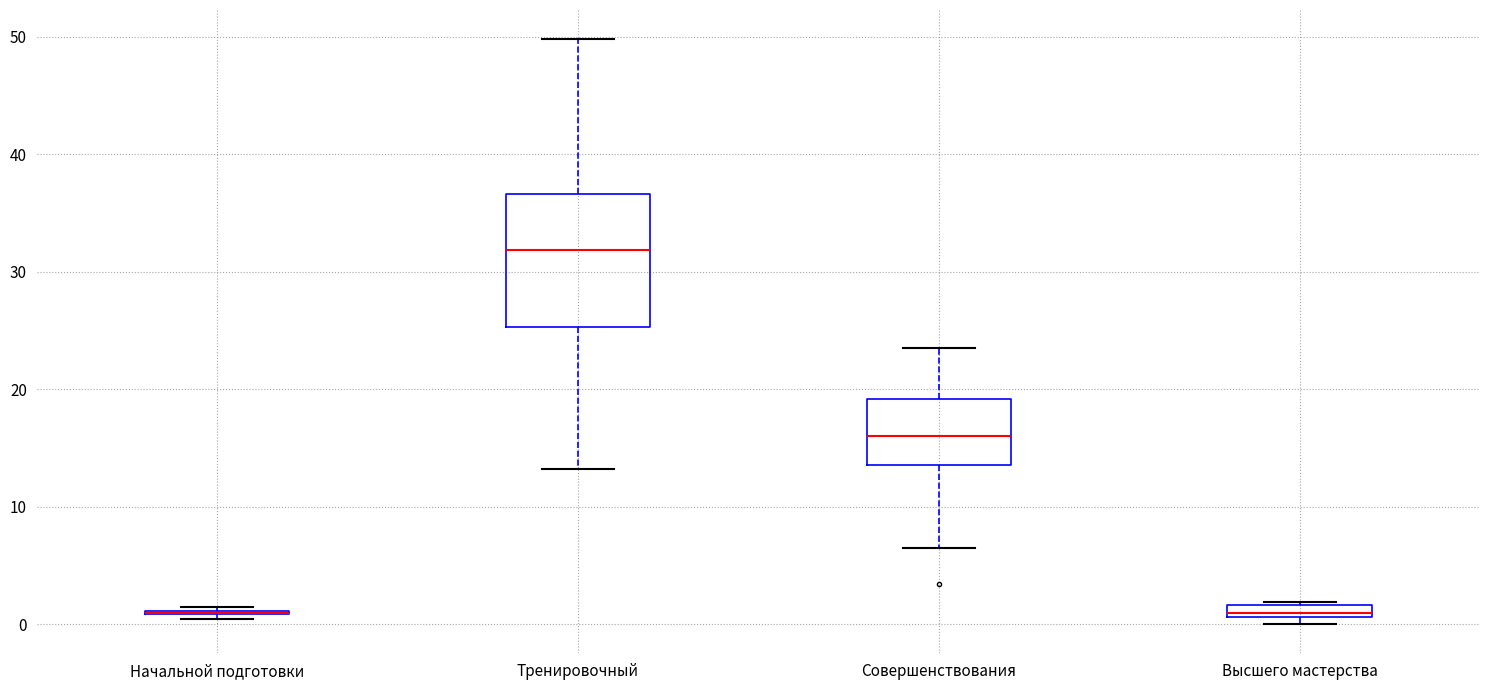

Which box is the tallest, from its lower edge to its upper edge?

Тренировочный